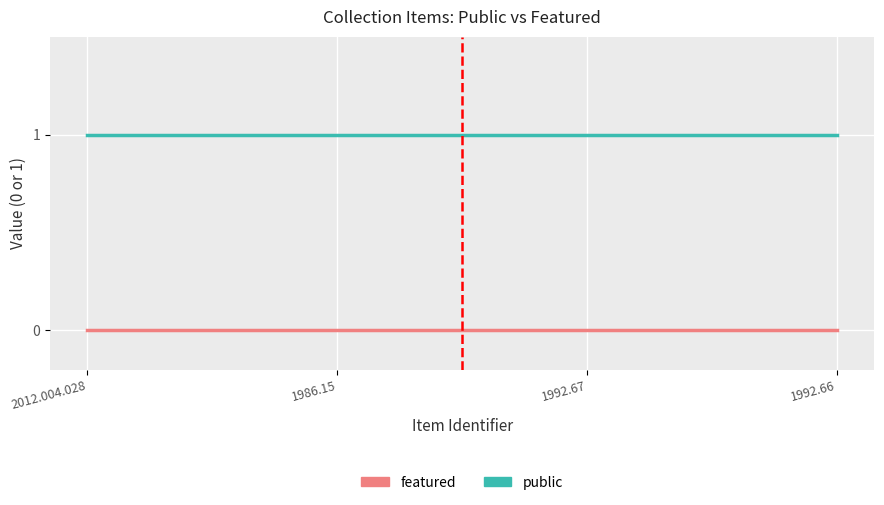

What is the maximum value shown in the chart?

1